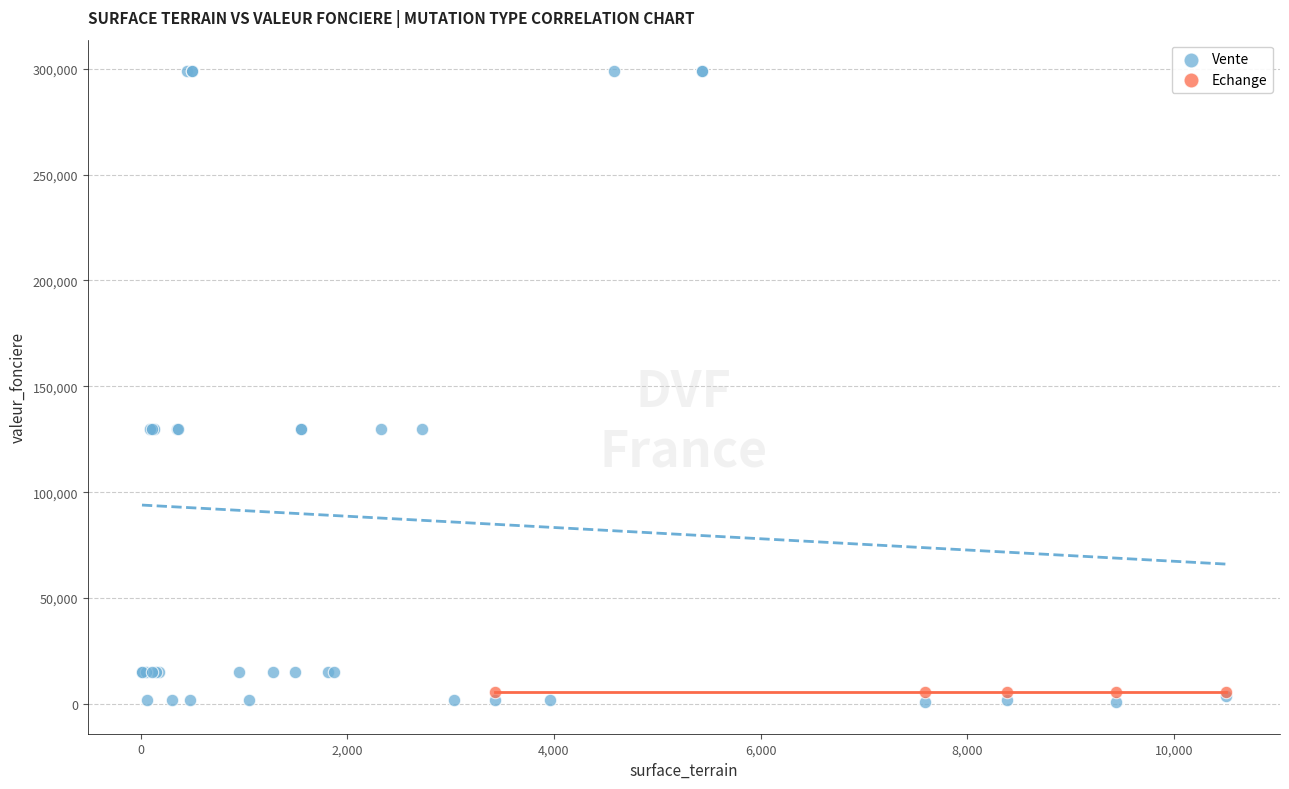

Which series contains the highest Y value?

Vente